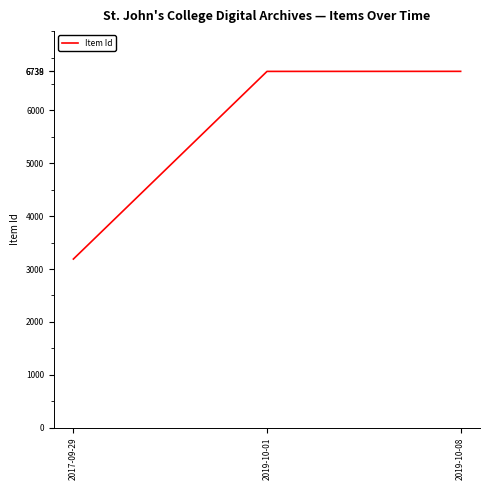

At which label is the value closest to 4964?

2019-10-01